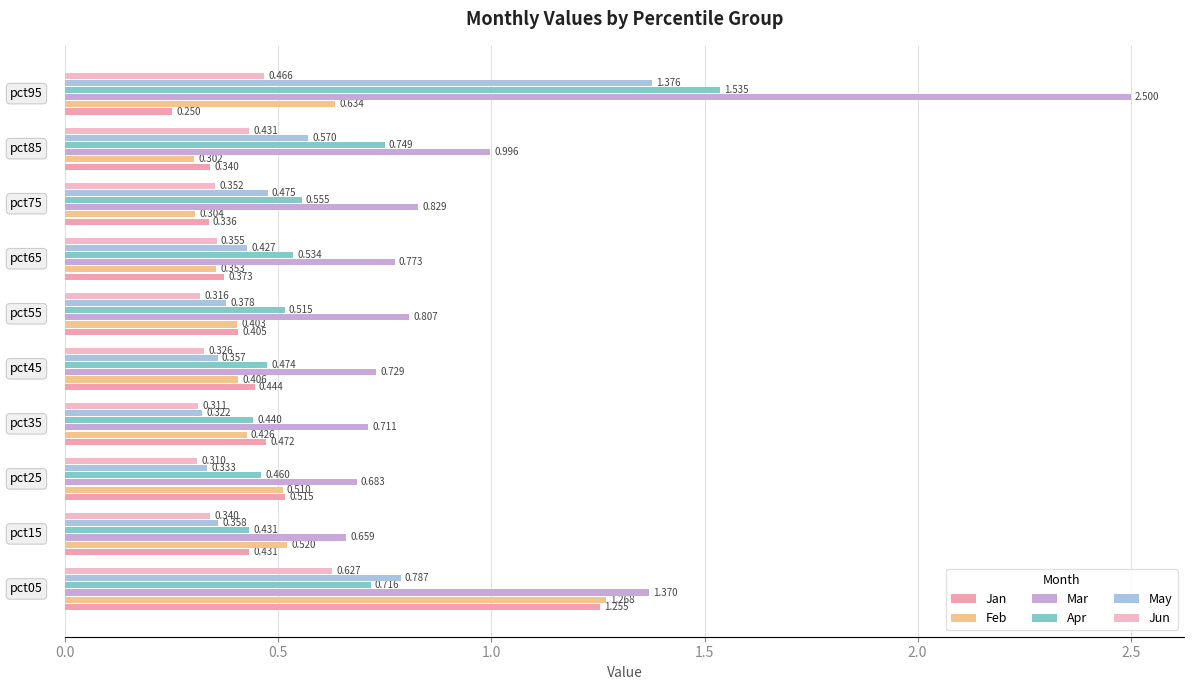

How many series are shown in this chart?

6